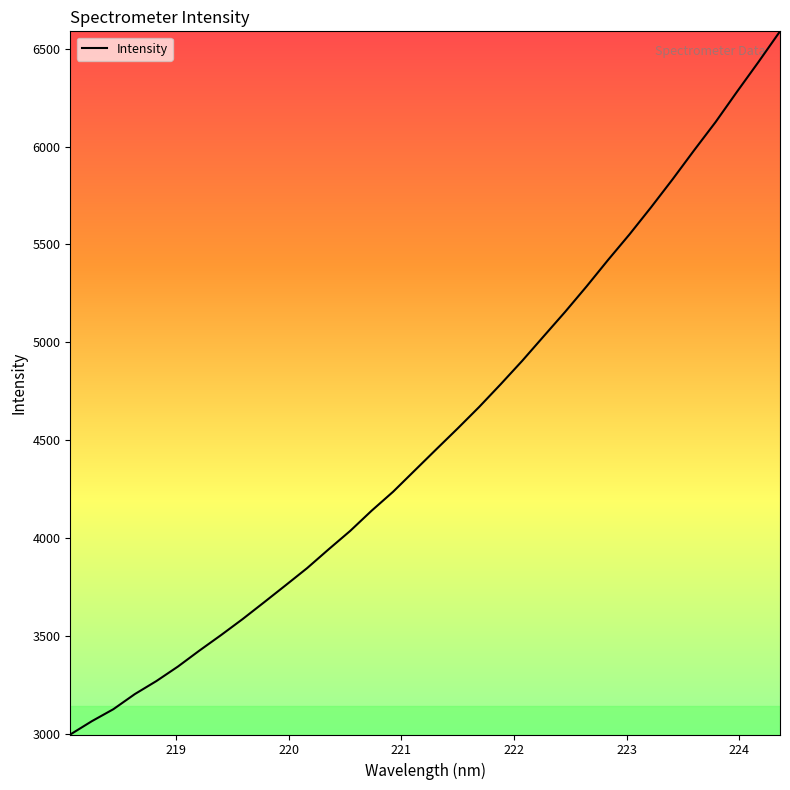

What is the smallest value displayed?

2995.2